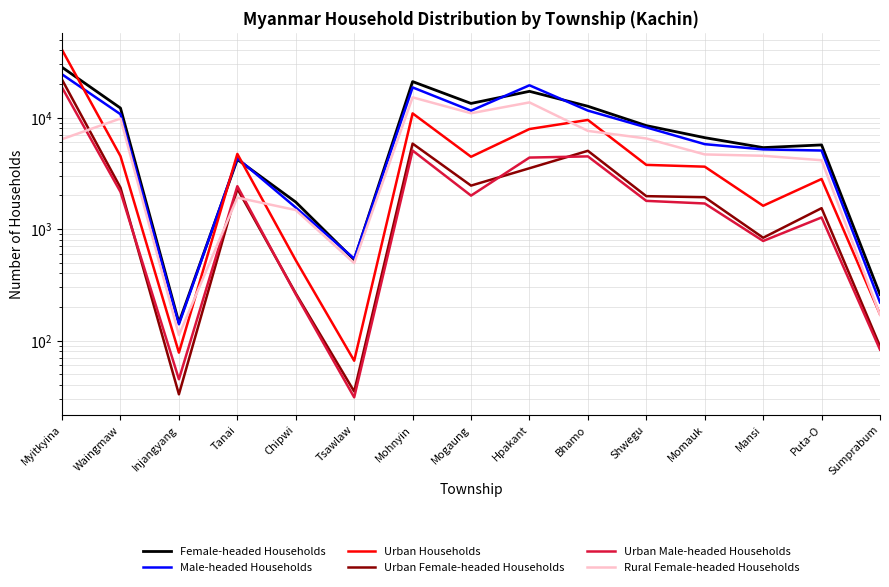

True or false: Urban Female-headed Households and Male-headed Households intersect in this chart.

False